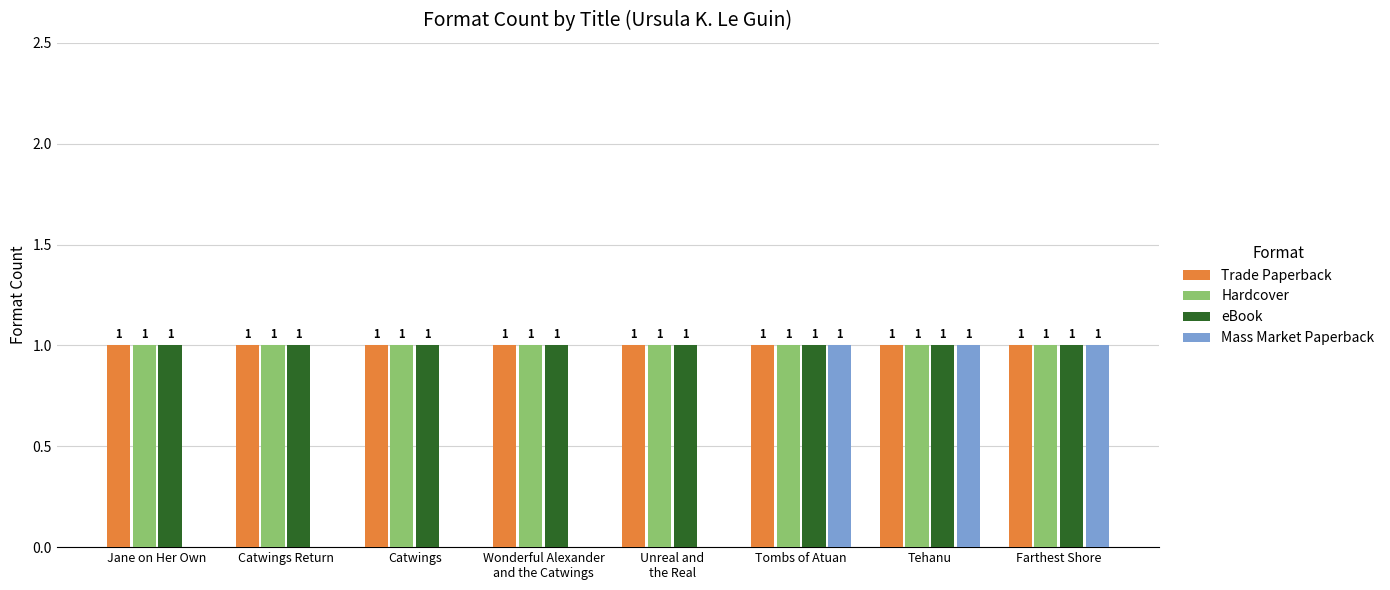

What is the total value across all series at Tehanu?

4